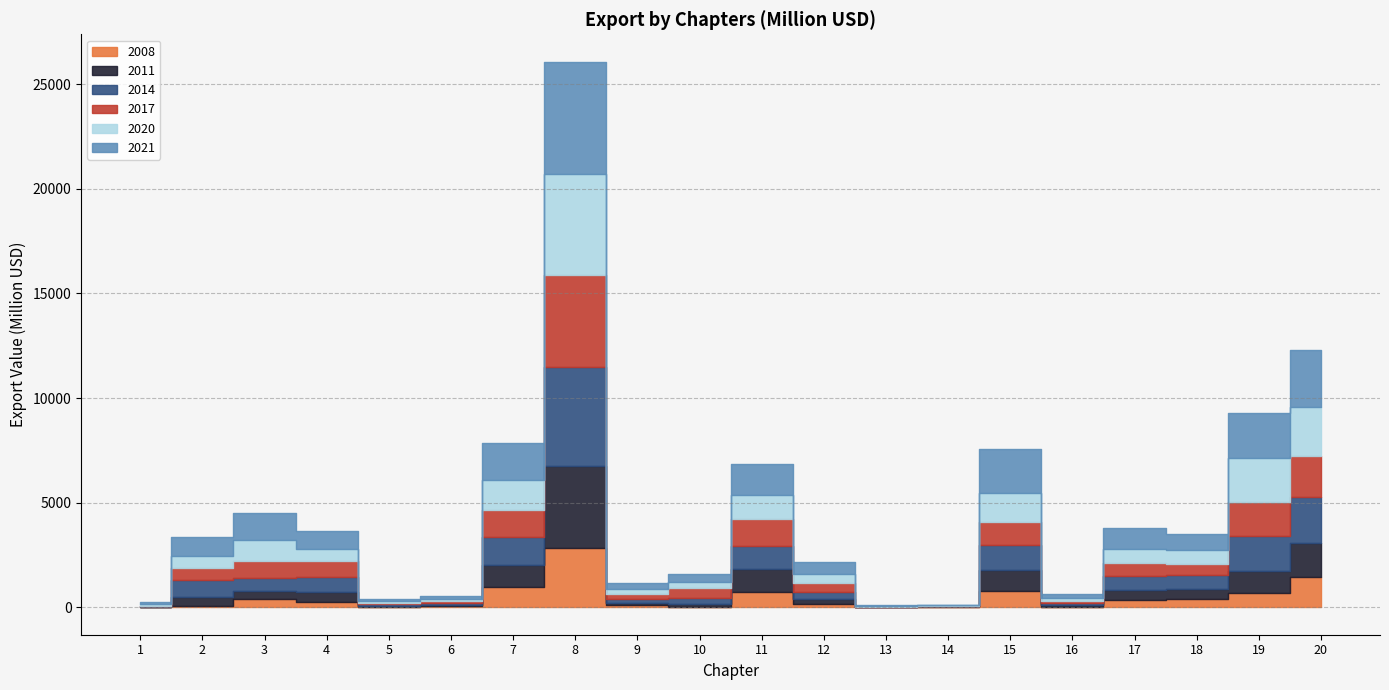

In 2017, how many points are higher than both neighbors (excluding endpoints)?

5